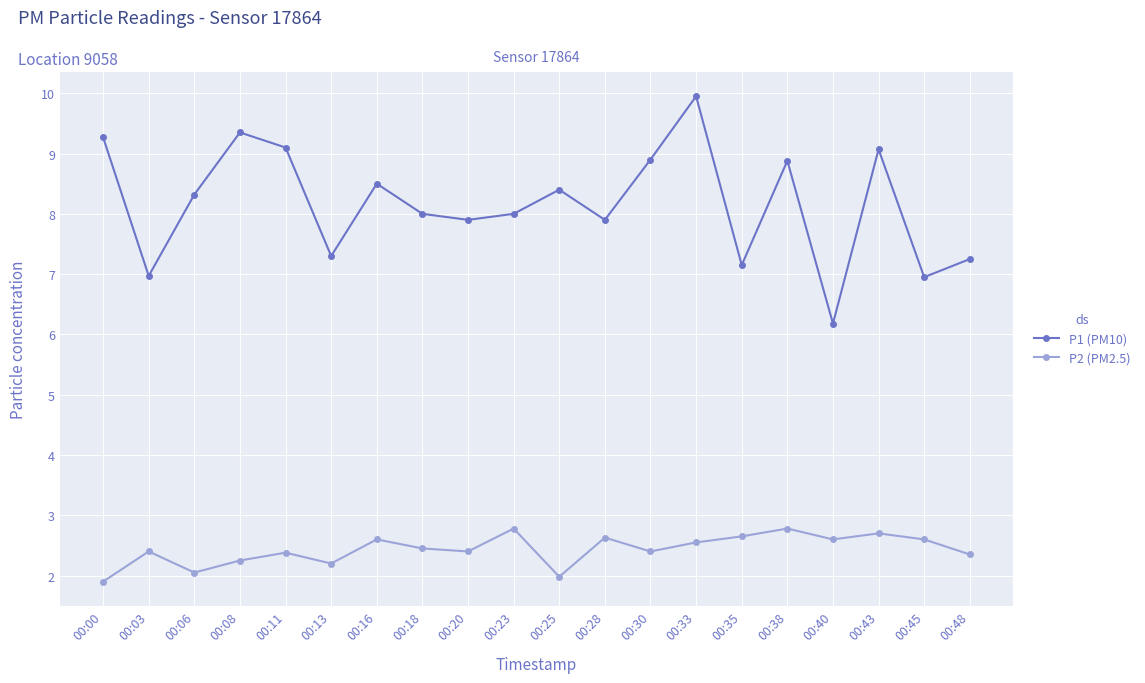

How many data points does each series have?

20